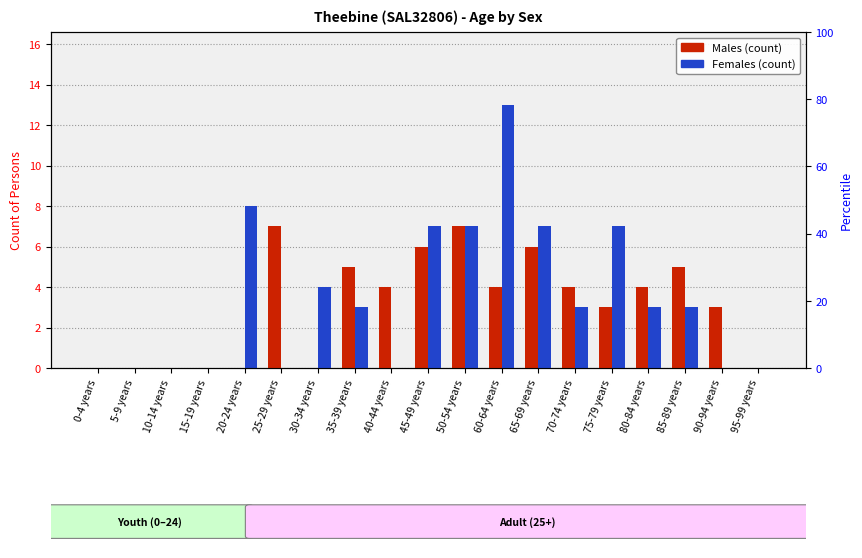

Is it true that Males equals 1 at 70-74 years?

False